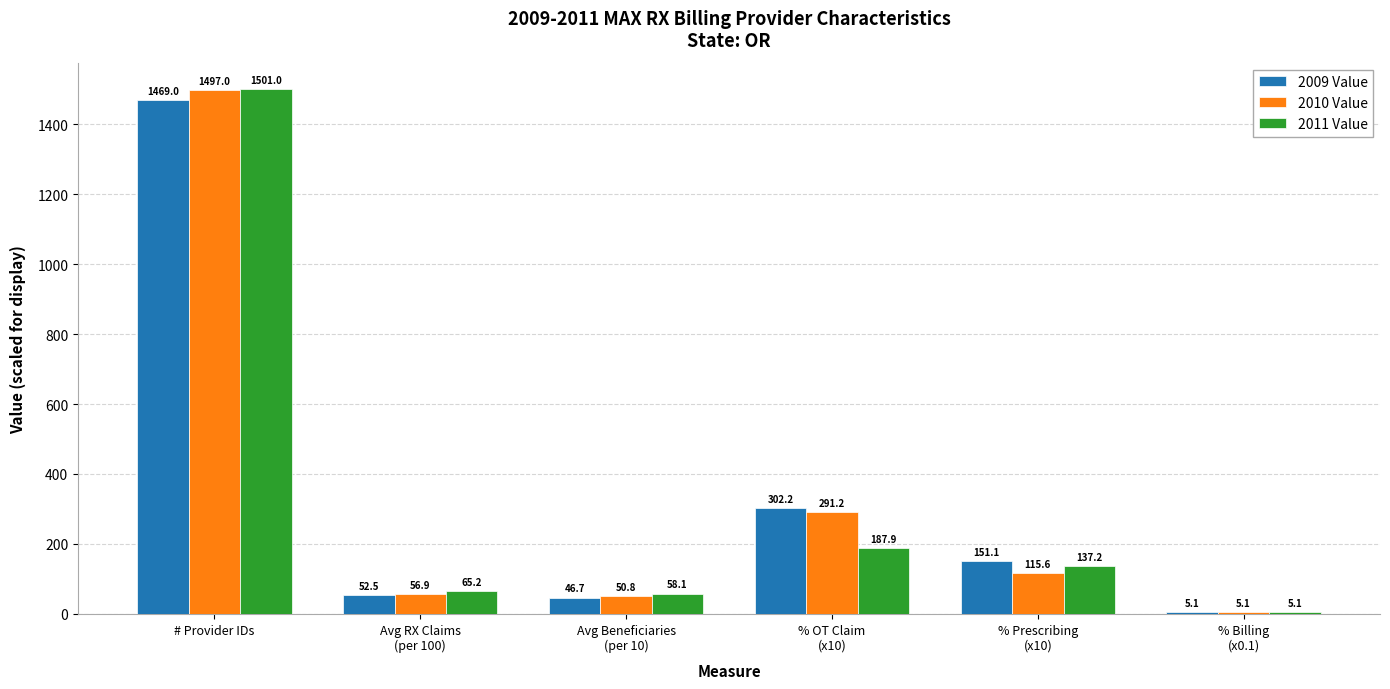

What is the difference between the highest and lowest values at Avg RX Claims
(per 100)?

12.7